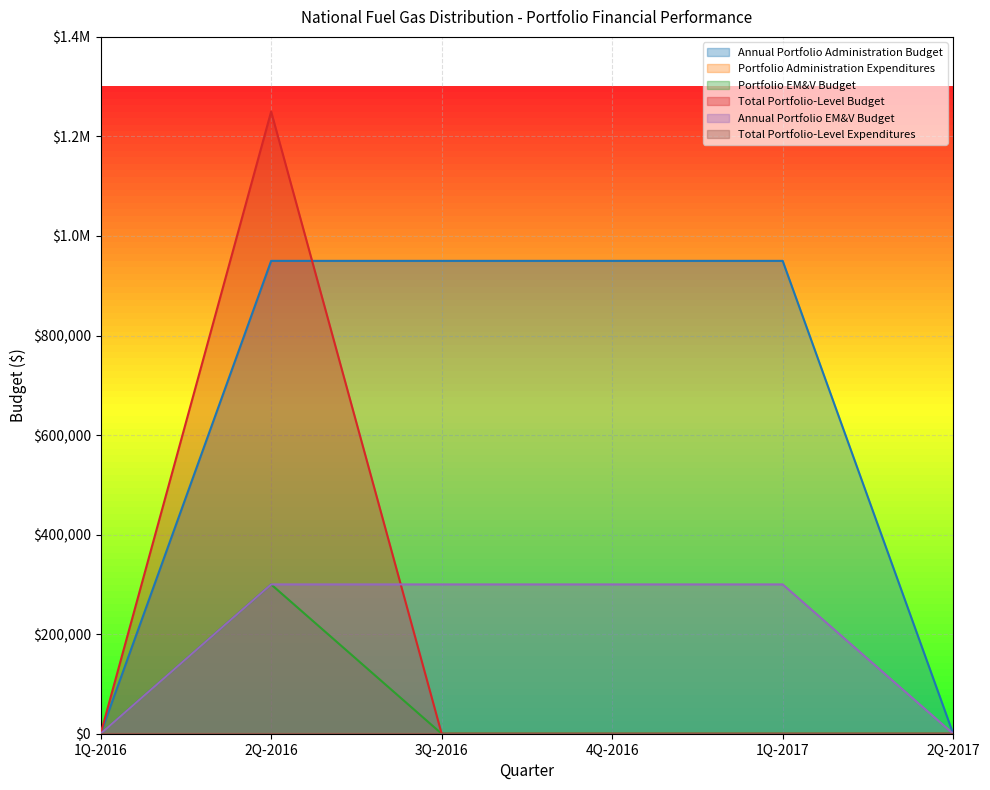

Does the chart display data point markers on the line(s)?

No